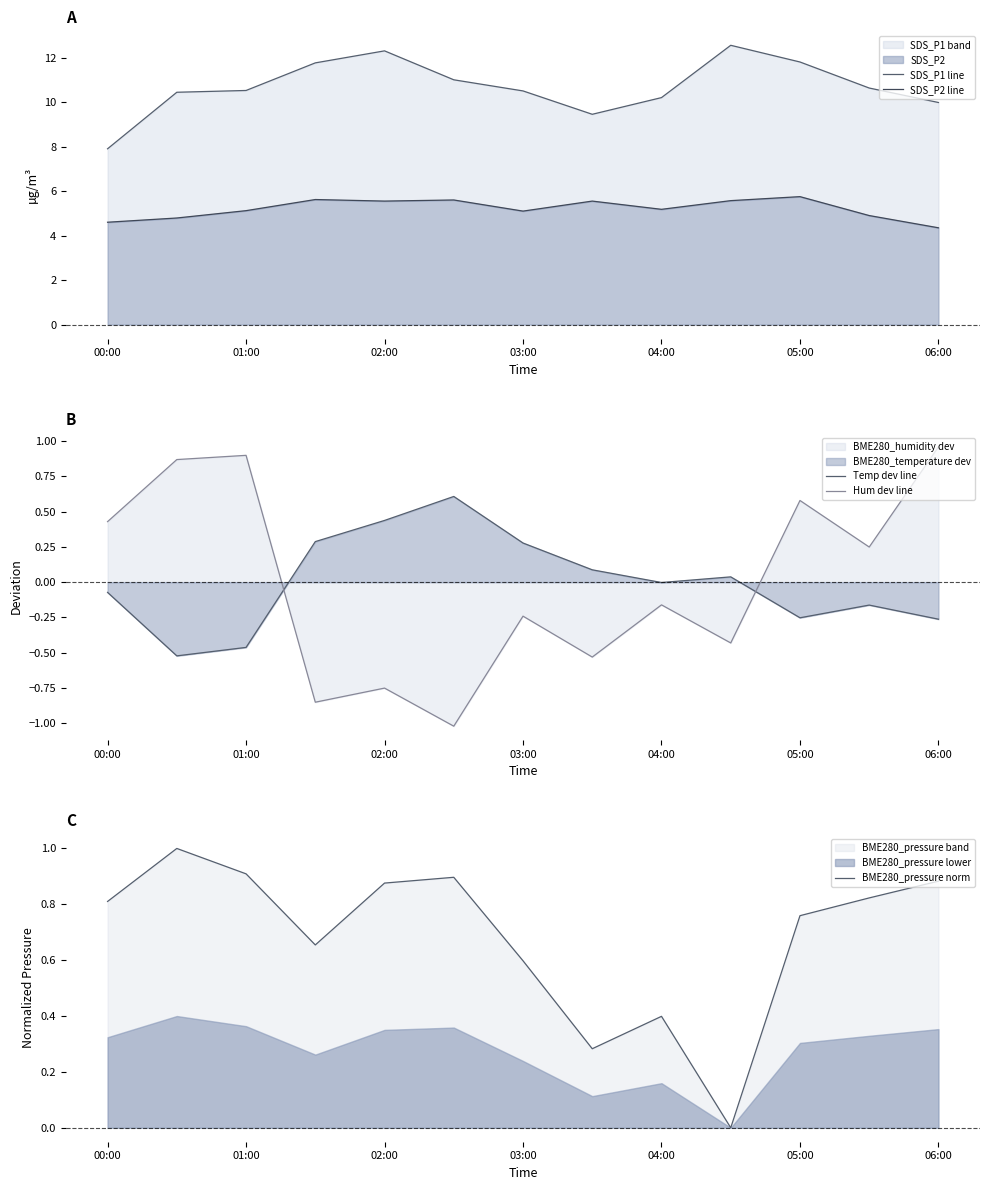

How many interior local valleys does the Hum dev line series have?

5